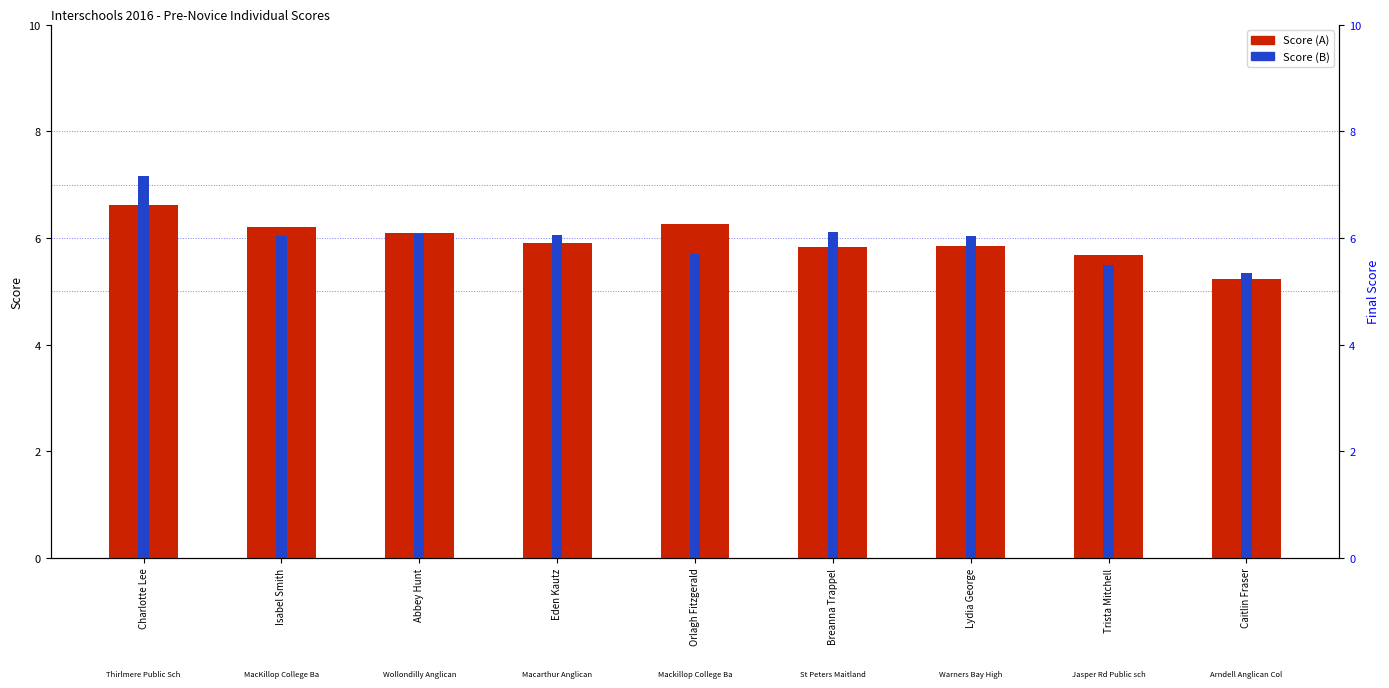

True or false: Score (B) has a value of 6.1 at Eden Kautz.

True